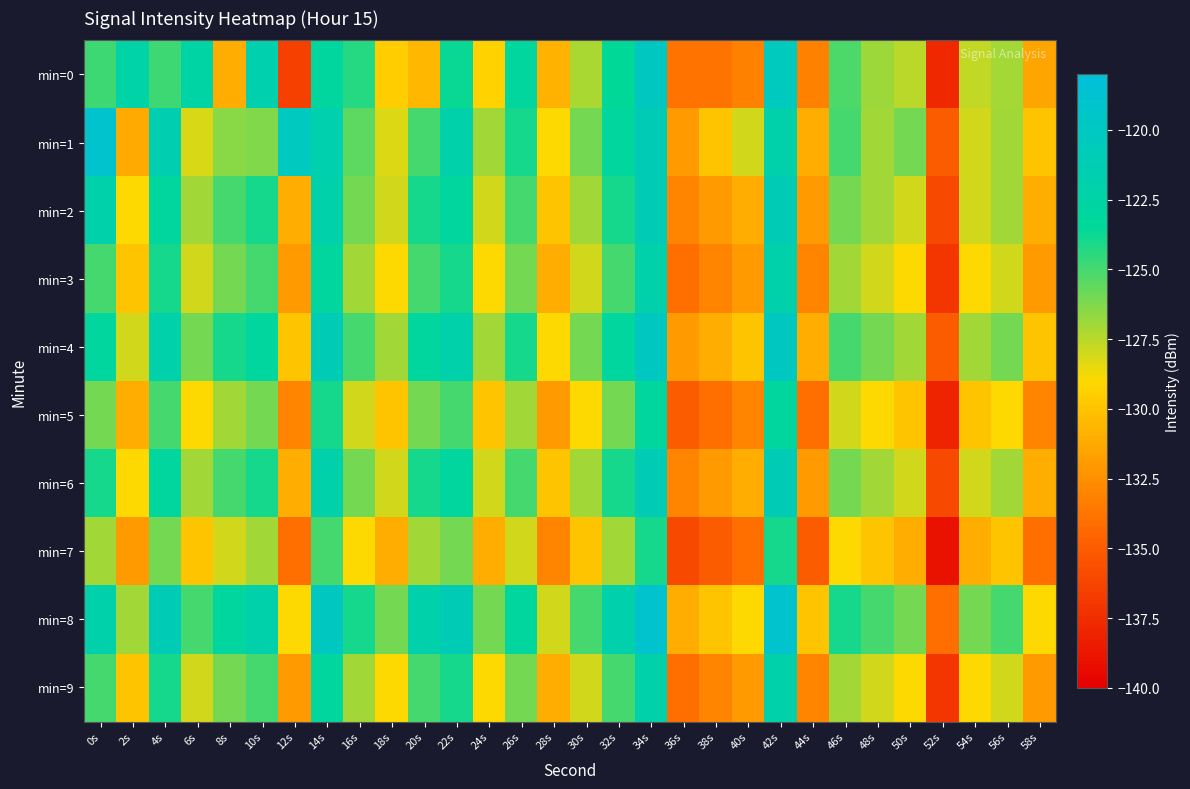

Rank the series at 8s from highest to lowest value.

min=8, min=4, min=2, min=6, min=3, min=9, min=1, min=5, min=7, min=0